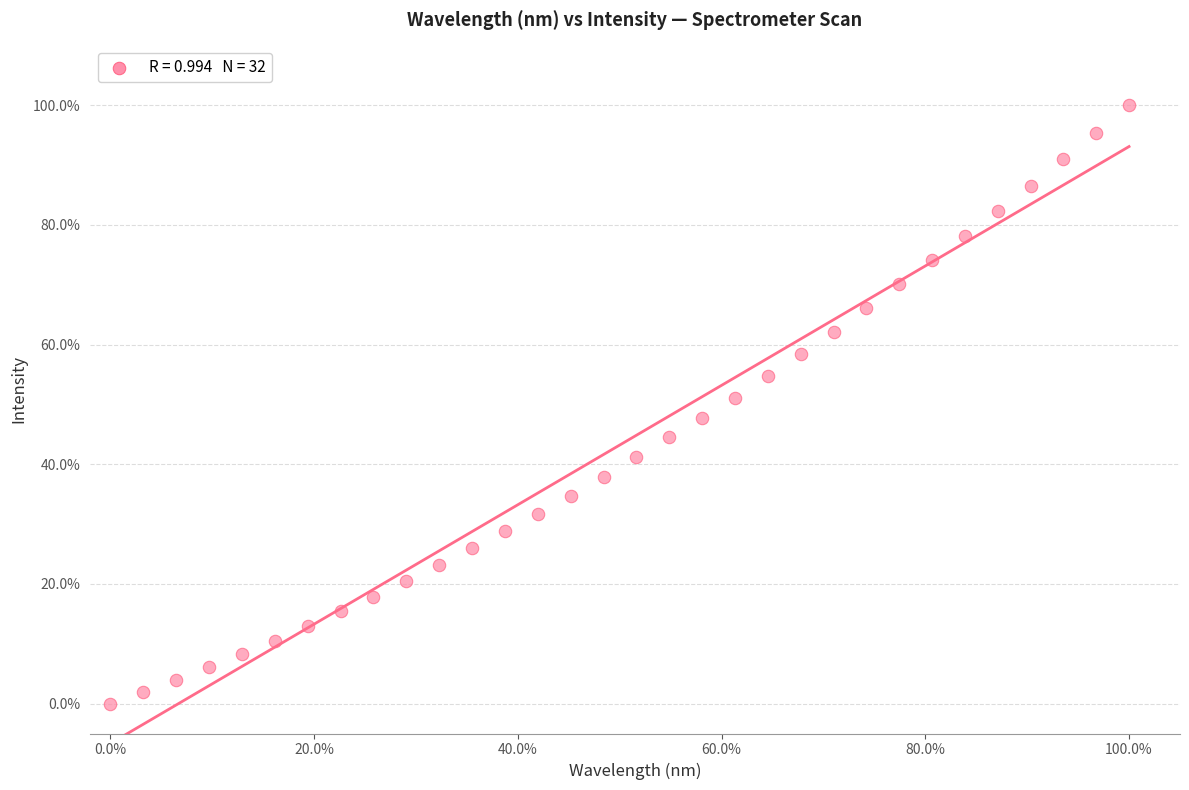

What is the range of Y values (max minus min)?

100.0